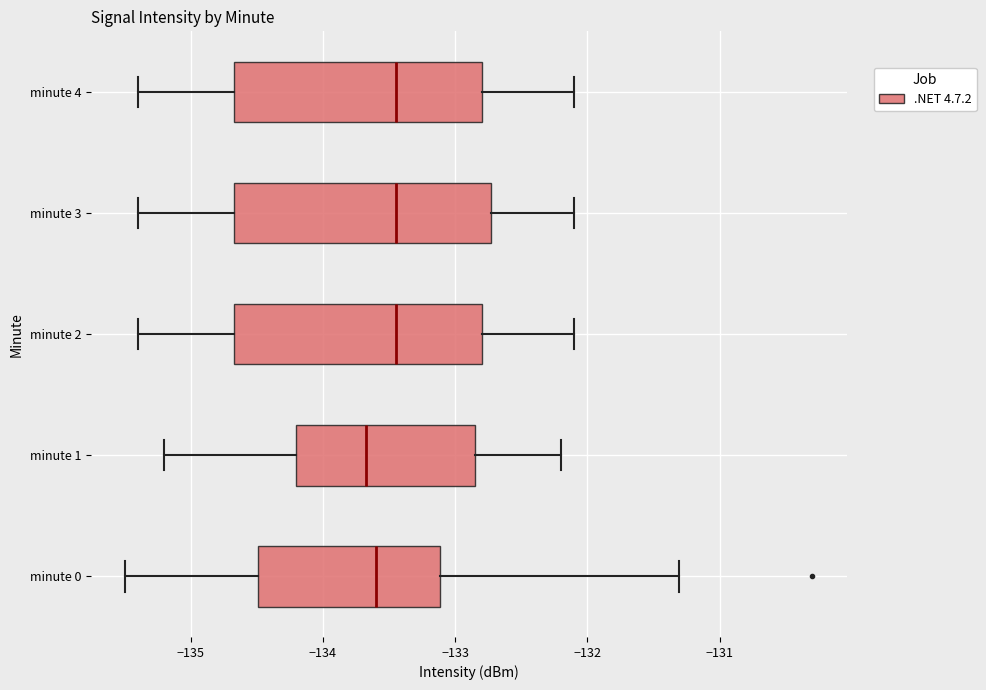

Reading bottom to top, read every box against the x-axis: the position of its median line, the range the box covers, and the ends of its whiskers. The values are not printed on the chart, so give them approximately, as read against the axis.

minute 0: median -133.6, box -134.5 to -133.1, whiskers -135.5 to -131.3
minute 1: median -133.7, box -134.2 to -132.8, whiskers -135.2 to -132.2
minute 2: median -133.4, box -134.7 to -132.8, whiskers -135.4 to -132.1
minute 3: median -133.4, box -134.7 to -132.7, whiskers -135.4 to -132.1
minute 4: median -133.4, box -134.7 to -132.8, whiskers -135.4 to -132.1